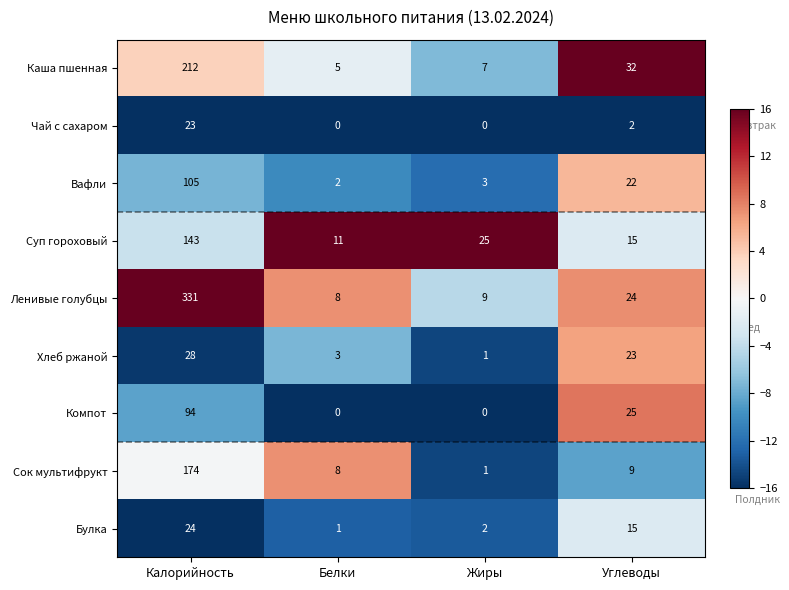

True or false: Булка has a value of 9 at Углеводы.

False